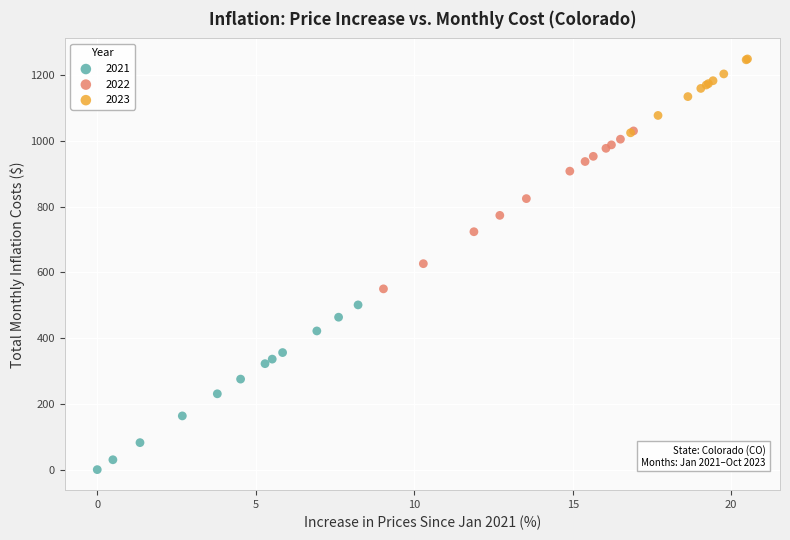

Which series contains the lowest Y value?

2021